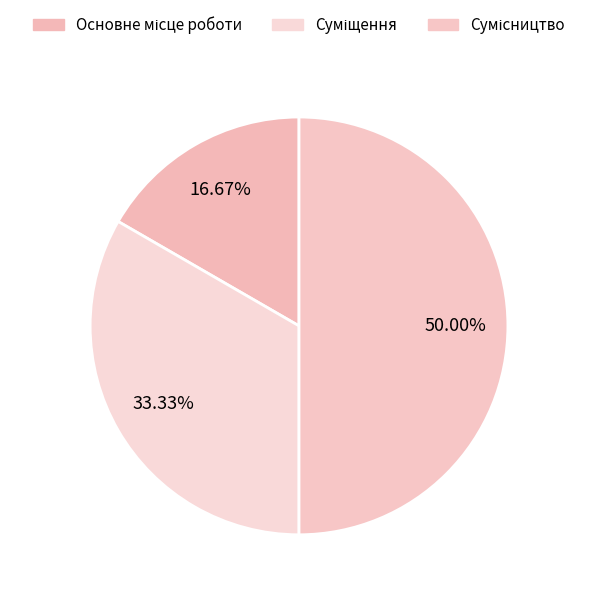

Which has a higher value, Суміщення or Сумісництво?

Сумісництво